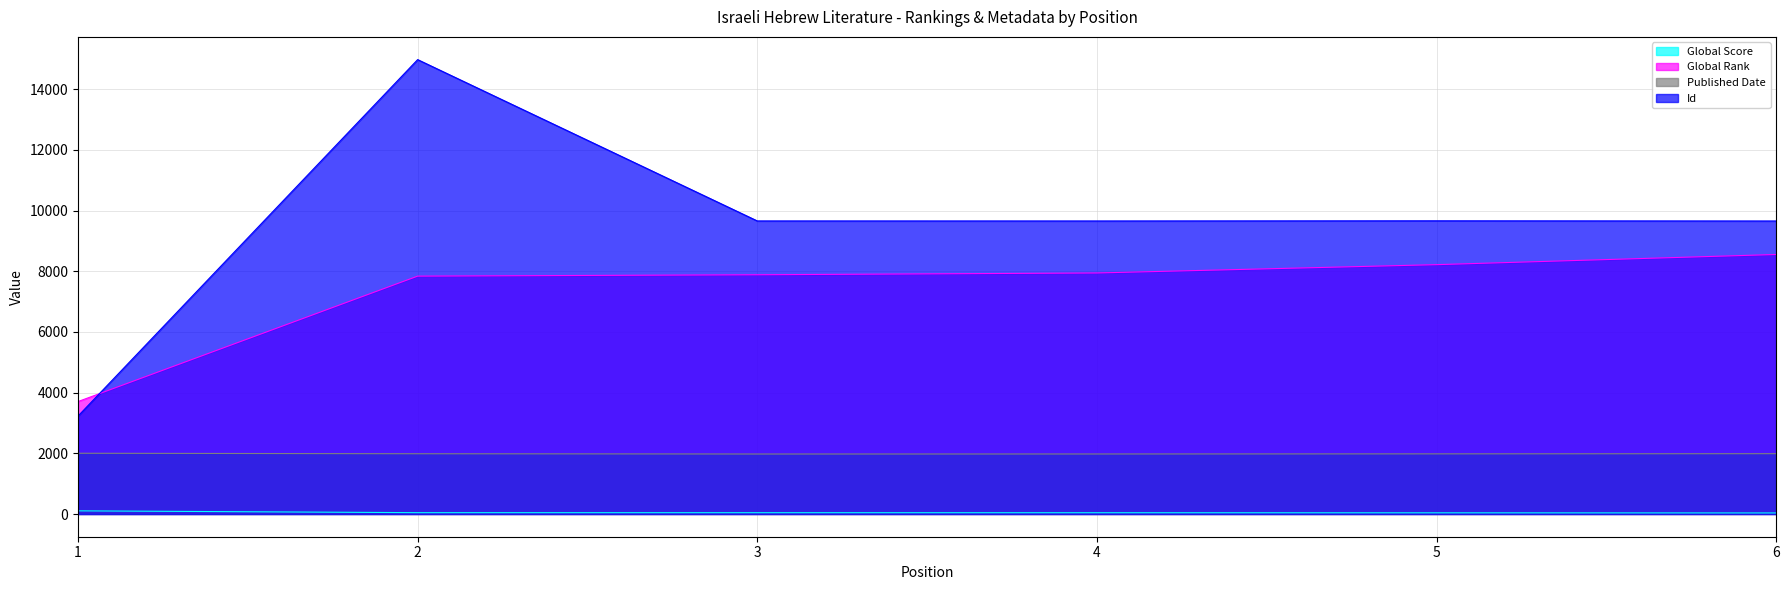

Reading left to right, transcribe all the data shown in this chart.

Global Score: 104	44	43	42	39	35
Global Rank: 3706	7840	7885	7944	8218	8553
Published Date: 2002	1986	1977	1978	1982	1988
Id: 3228	14976	9659	9658	9663	9657